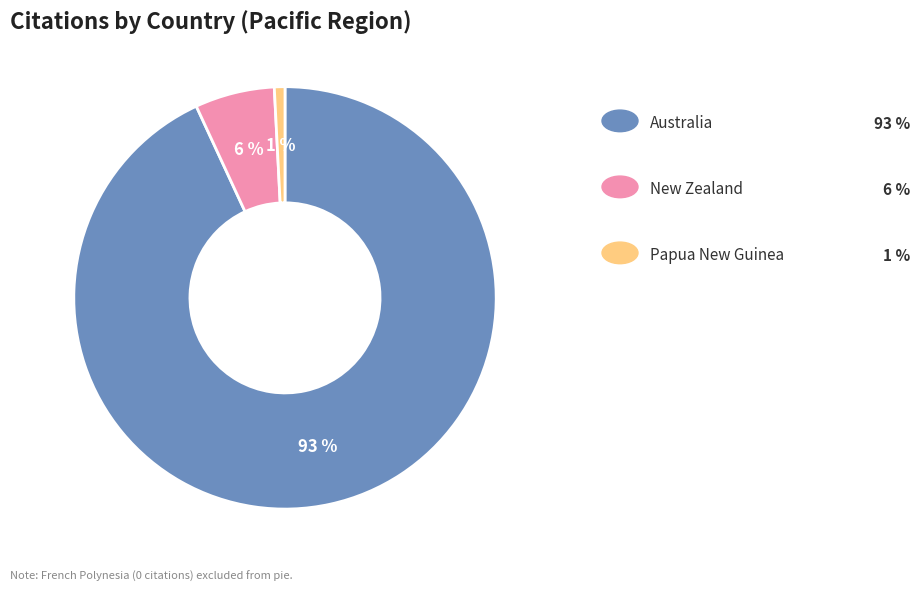

Is there any slice that represents more than half of the pie?

Yes